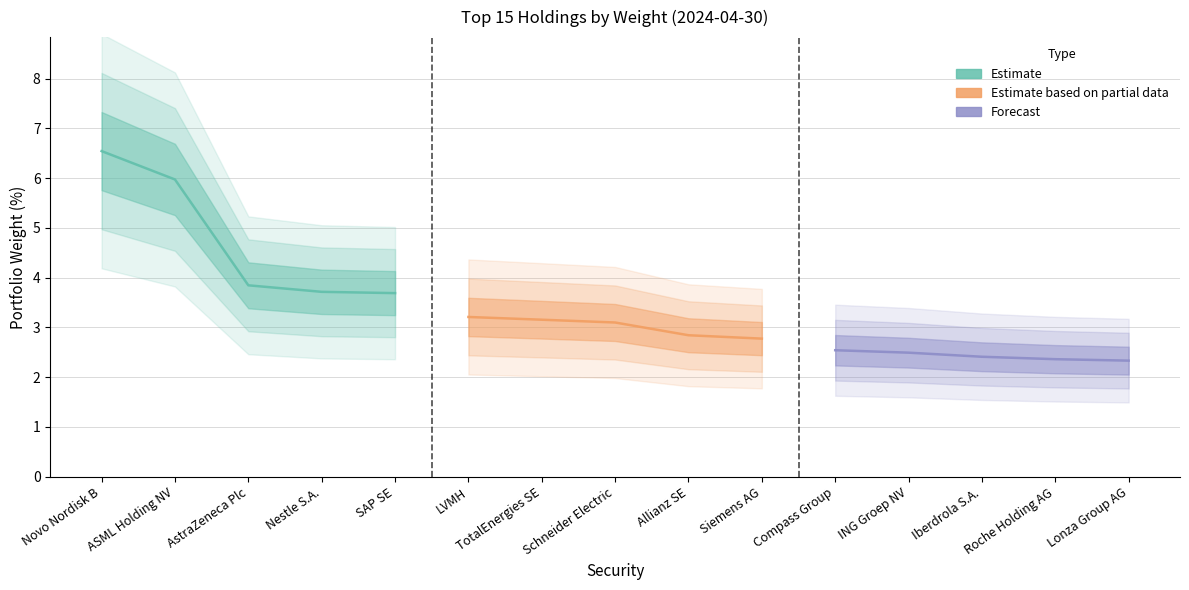

Reading right to left, list all the values displayed in this chart.

Estimate: 3.7	3.7	3.8	6.0	6.5
Estimate based on partial data: 2.8	2.8	3.1	3.2	3.2
Forecast: 2.3	2.4	2.4	2.5	2.5